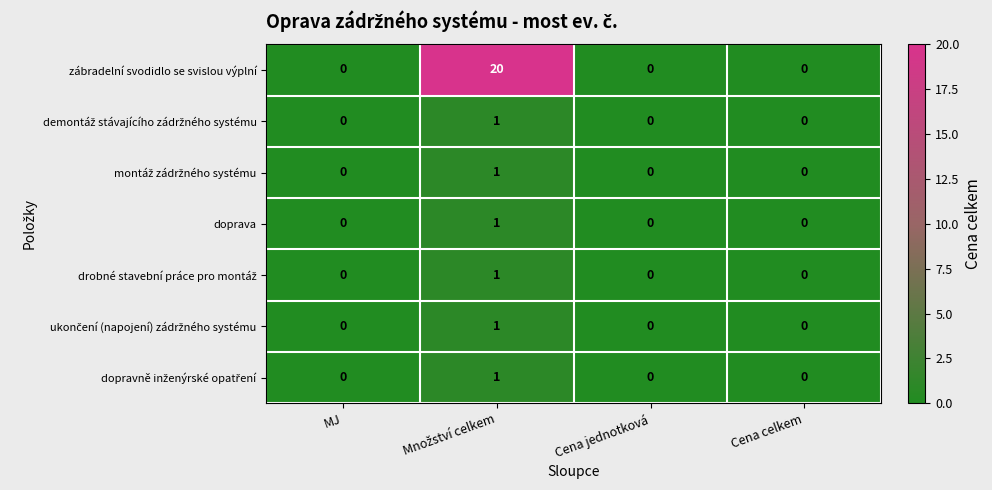

Count the number of categories in the chart.

4